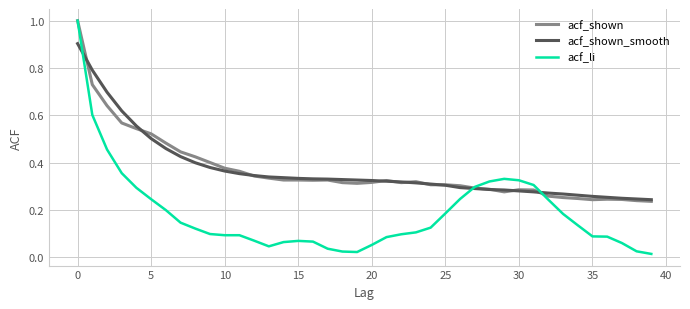

Which series has the largest range (max minus min)?

acf_li